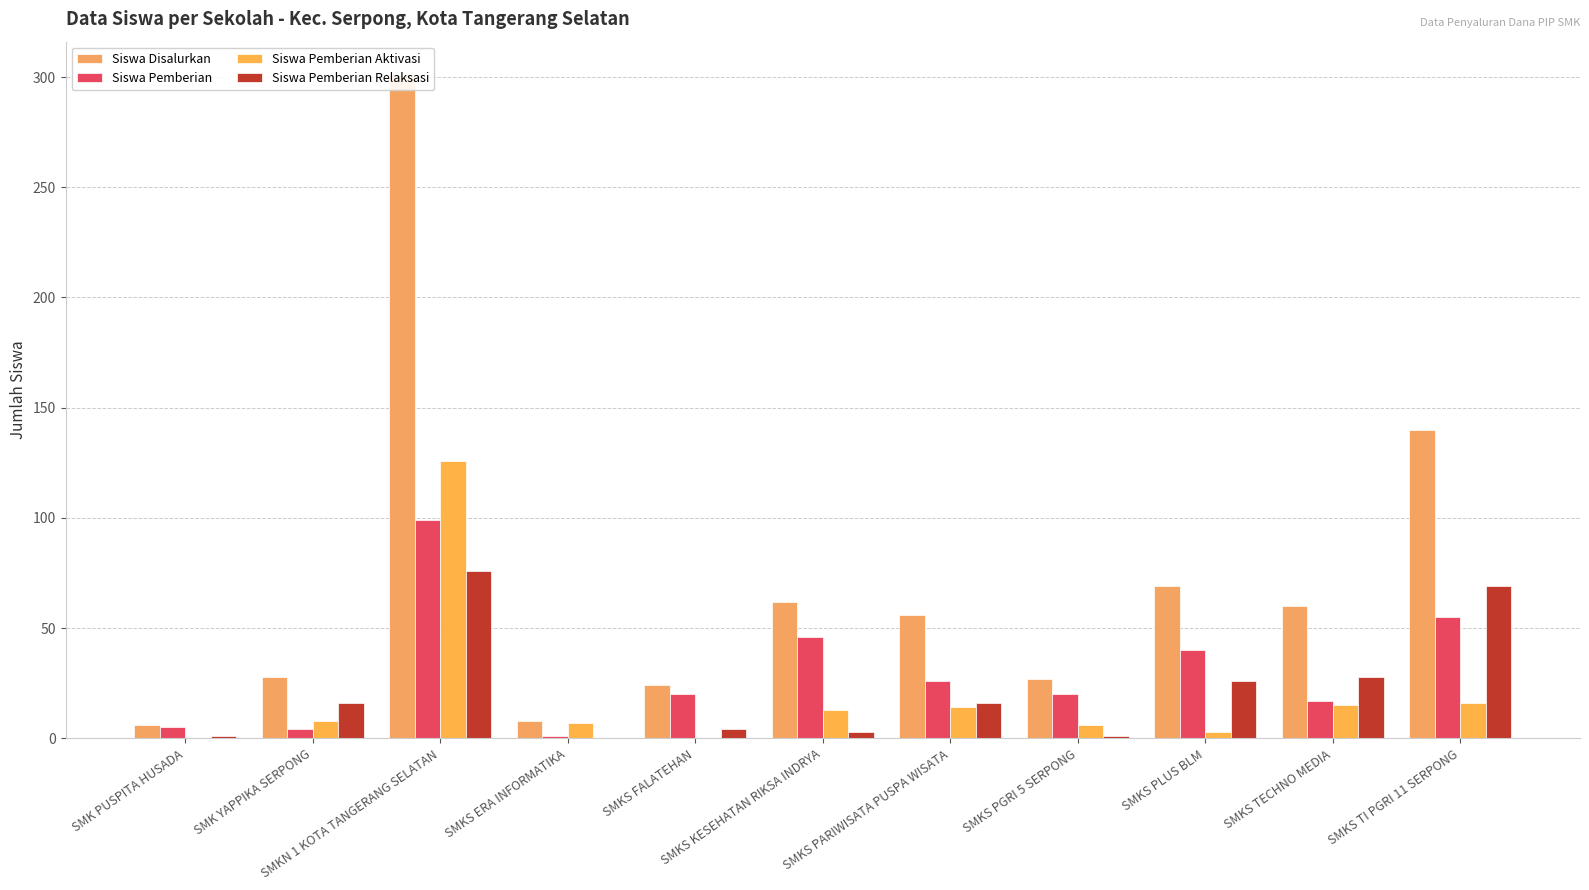

What is the value of the Siswa Pemberian Aktivasi bar at the 8th from the left?

6